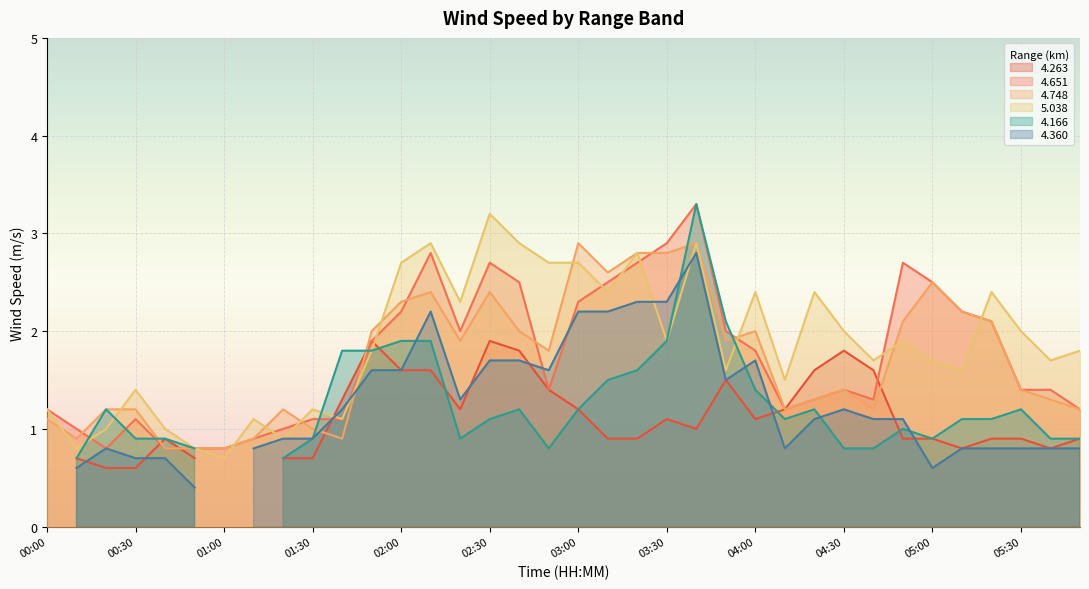

How many values in the 5.038 series are below 1?

4